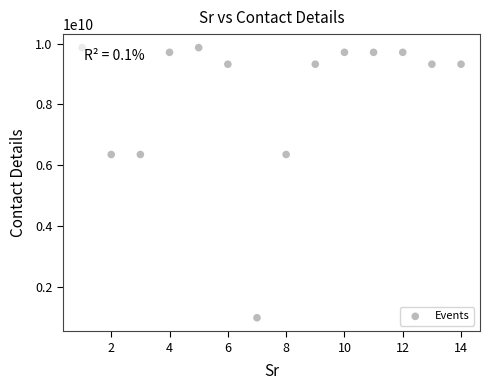

What is the range of Y values (max minus min)?

8890000000